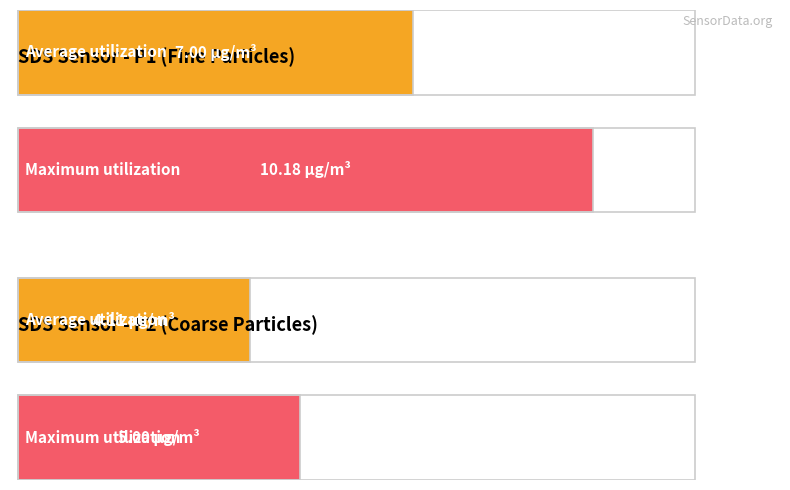

What is the label of the 2nd bar from the left?

max SDS_P1